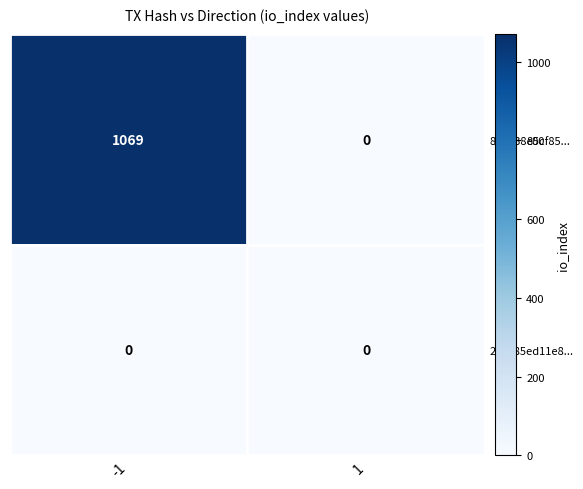

True or false: 87d138e5cf85... has a value of 0 at 1.

True